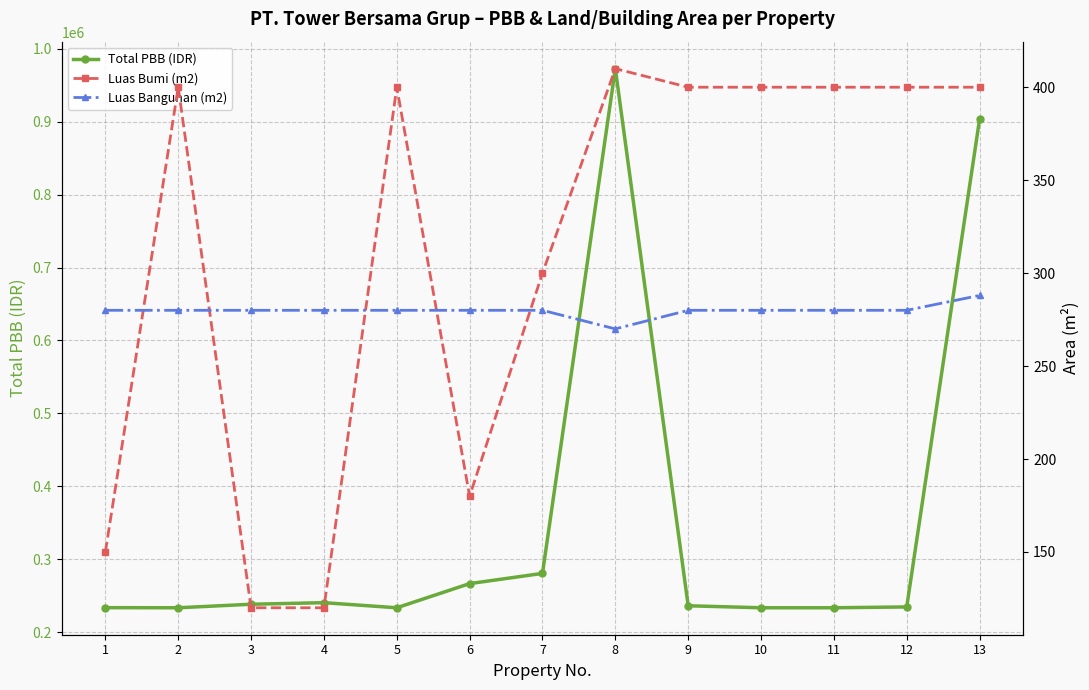

Which has a higher value, 8 or 1?

8